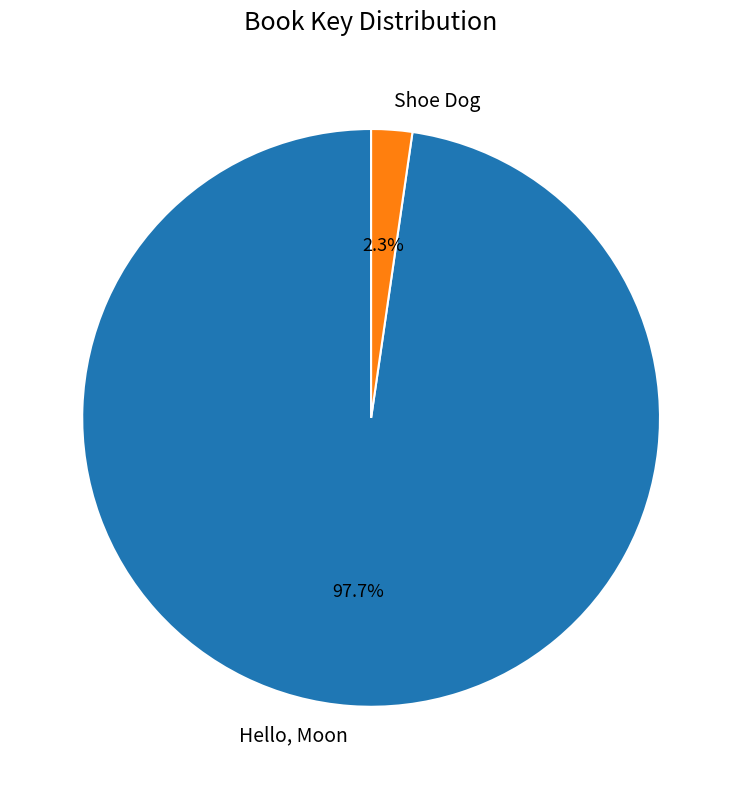

Does Hello, Moon account for over 50% of the chart?

Yes